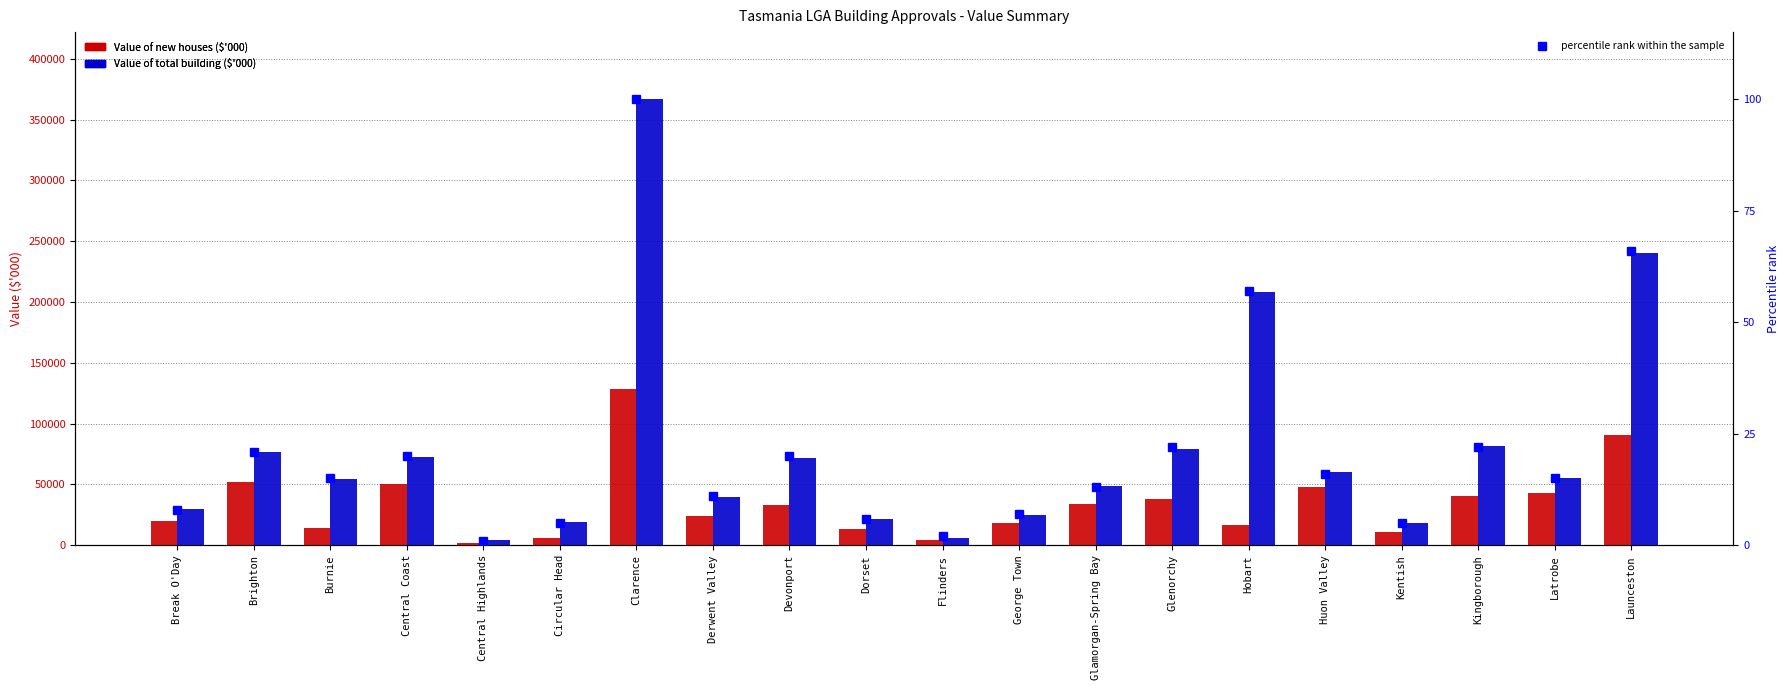

What is the sum of the Value of total building ($'000) values at Kentish and Central Coast?

90139